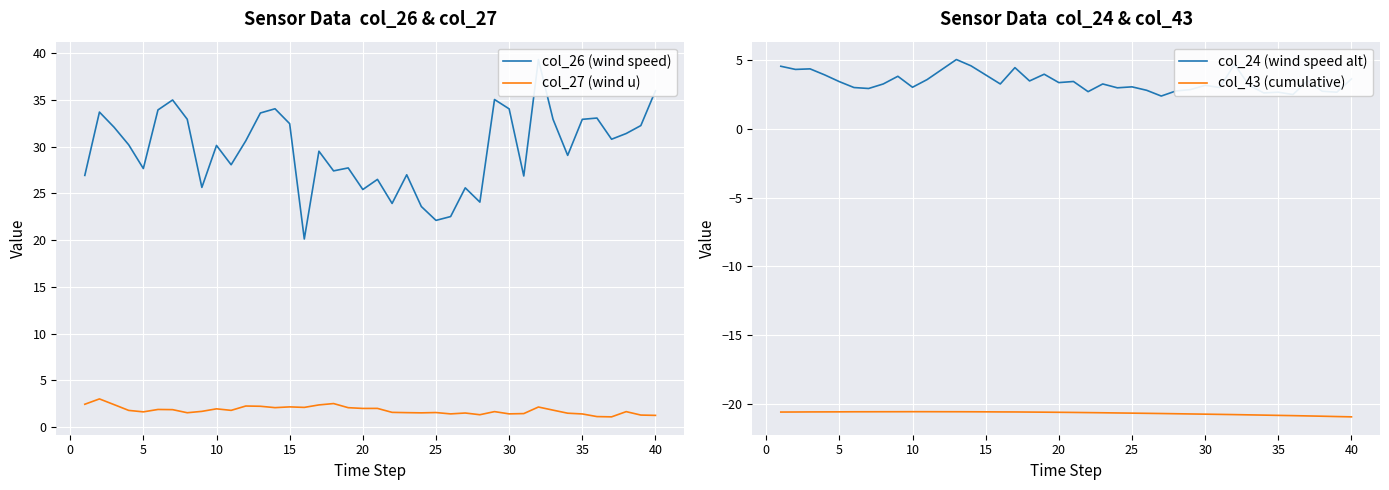

Reading right to left, transcribe all the data shown in this chart.

col_26 (wind speed): 36.0	32.3	31.4	30.8	33.1	32.9	29.1	32.9	39.3	26.9	34.1	35.1	24.1	25.6	22.5	22.1	23.6	27.0	23.9	26.5	25.4	27.7	27.4	29.5	20.1	32.5	34.1	33.6	30.6	28.1	30.1	25.6	32.9	35.0	33.9	27.7	30.2	32.1	33.7	26.9
col_27 (wind u): 1.2	1.3	1.7	1.1	1.1	1.4	1.5	1.8	2.1	1.4	1.4	1.7	1.3	1.5	1.4	1.6	1.5	1.5	1.6	2.0	2.0	2.1	2.5	2.4	2.1	2.2	2.1	2.2	2.3	1.8	1.9	1.7	1.5	1.9	1.9	1.6	1.8	2.4	3.0	2.4
col_24 (wind speed alt): 3.6	2.7	2.8	3.5	2.5	2.7	2.6	3.2	4.7	3.0	3.2	2.9	2.8	2.4	2.8	3.1	3.0	3.3	2.7	3.5	3.4	4.0	3.5	4.5	3.3	3.9	4.6	5.1	4.3	3.6	3.0	3.8	3.3	3.0	3.0	3.5	3.9	4.4	4.3	4.6
col_43 (cumulative): -21.0	-21.0	-20.9	-20.9	-20.9	-20.9	-20.8	-20.8	-20.8	-20.8	-20.8	-20.8	-20.7	-20.7	-20.7	-20.7	-20.7	-20.7	-20.7	-20.7	-20.6	-20.6	-20.6	-20.6	-20.6	-20.6	-20.6	-20.6	-20.6	-20.6	-20.6	-20.6	-20.6	-20.6	-20.6	-20.6	-20.6	-20.6	-20.6	-20.6